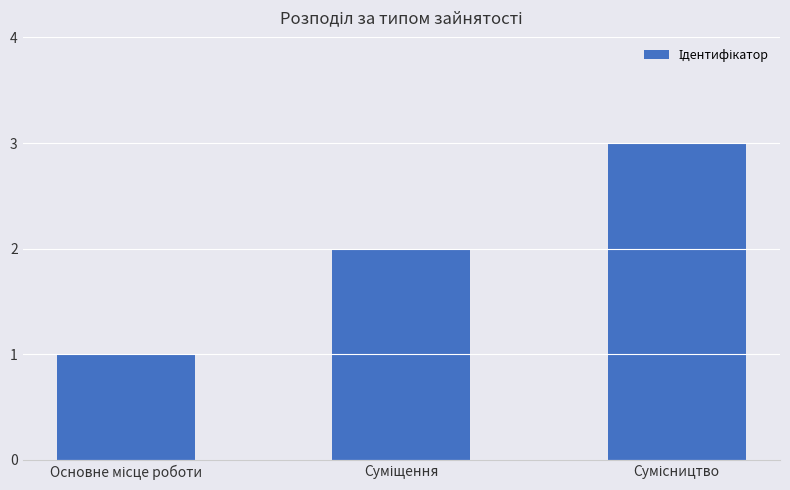

Does the chart contain stacked bars?

No